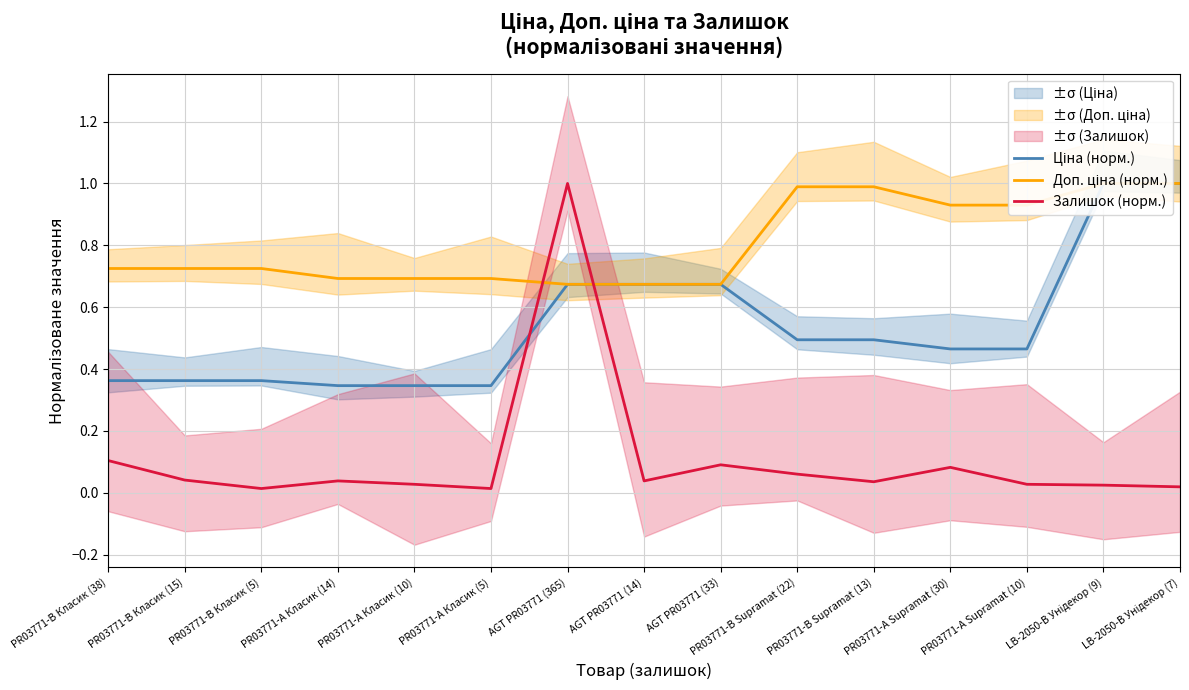

Reading left to right, extract all data points from this chart.

Ціна (норм.): 0.4	0.4	0.4	0.3	0.3	0.3	0.7	0.7	0.7	0.5	0.5	0.5	0.5	1.0	1.0
Доп. ціна (норм.): 0.7	0.7	0.7	0.7	0.7	0.7	0.7	0.7	0.7	1.0	1.0	0.9	0.9	1.0	1.0
Залишок (норм.): 0.1	0.0	0.0	0.0	0.0	0.0	1.0	0.0	0.1	0.1	0.0	0.1	0.0	0.0	0.0